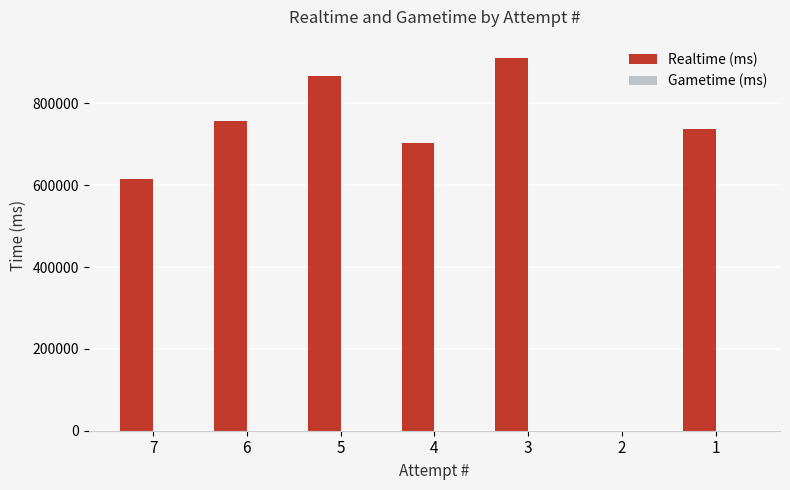

Reading right to left, extract all data points from this chart.

1=736521	2=0	3=909963	4=702419	5=865531	6=756912	7=614192